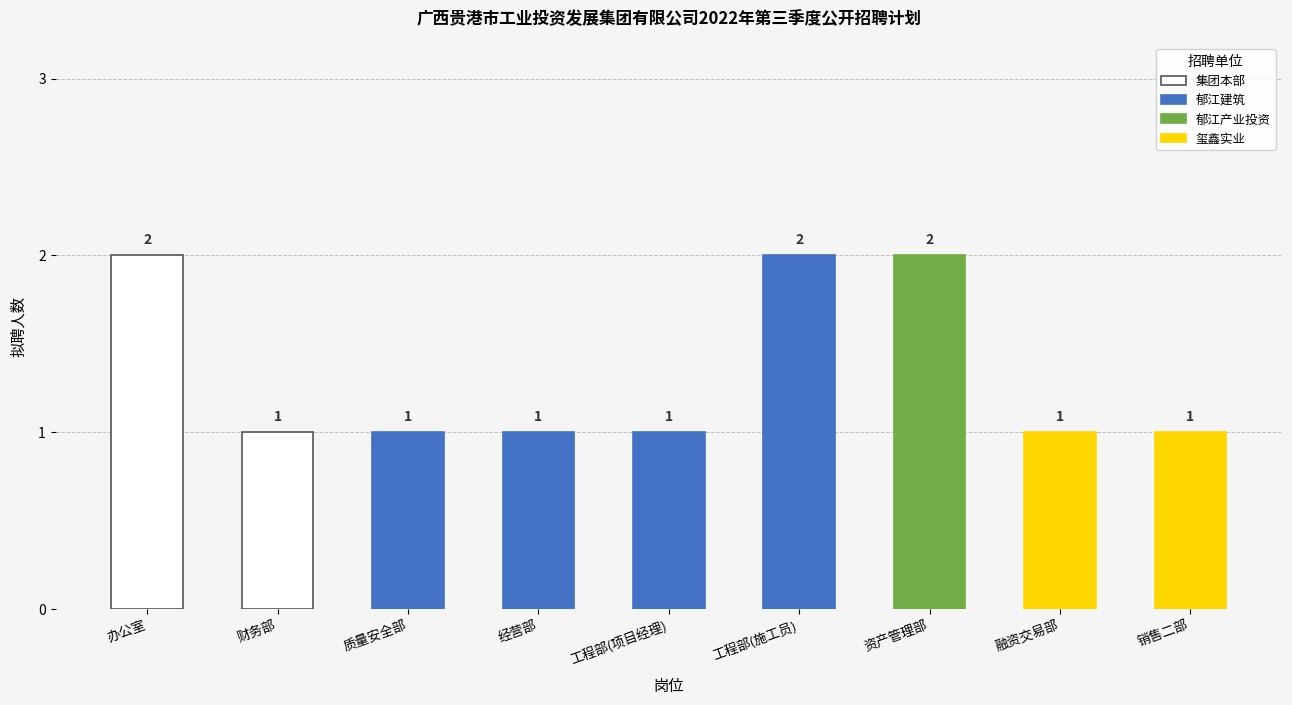

What is the ratio of the value at 融资交易部 to the value at 财务部?

1.0